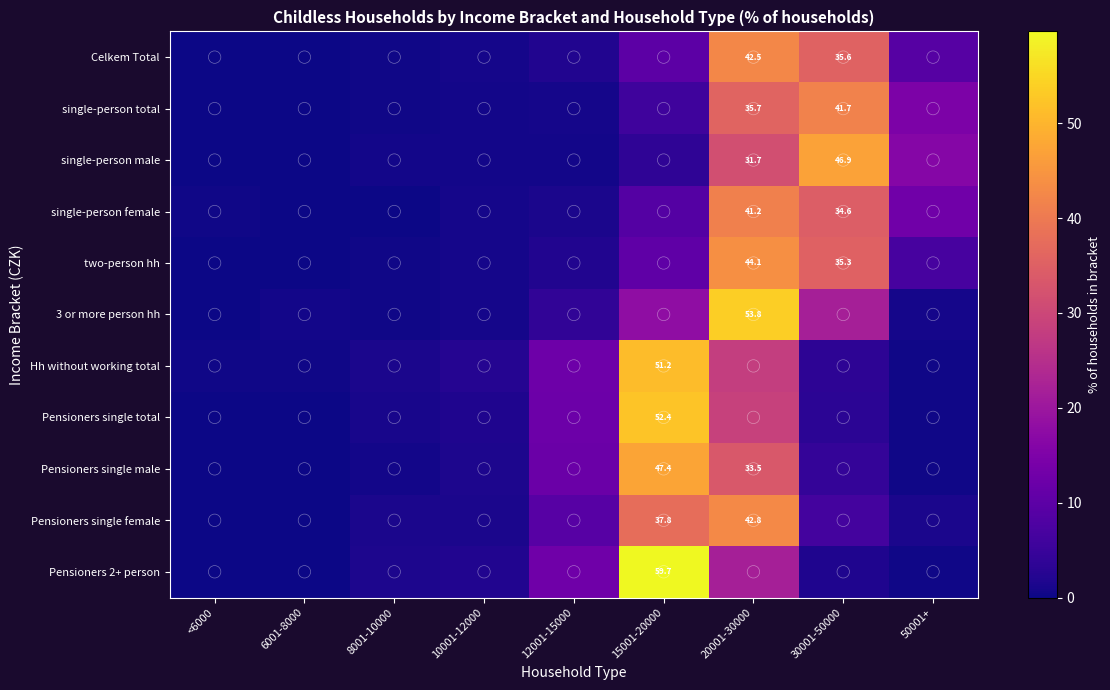

How many categories are shown in the chart?

9